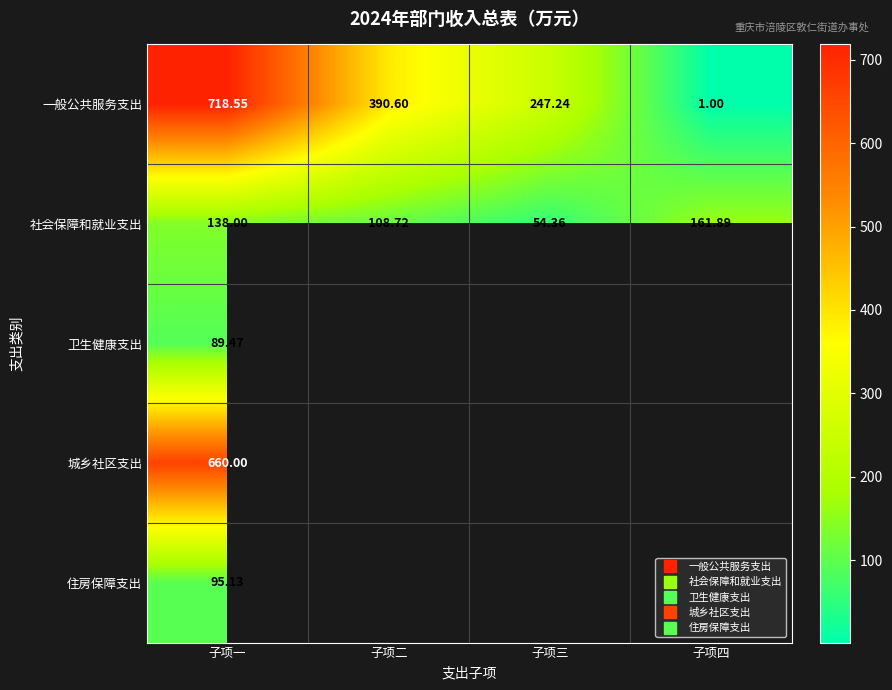

What is the sum of the 社会保障和就业支出 values at 子项二 and 子项四?

270.6